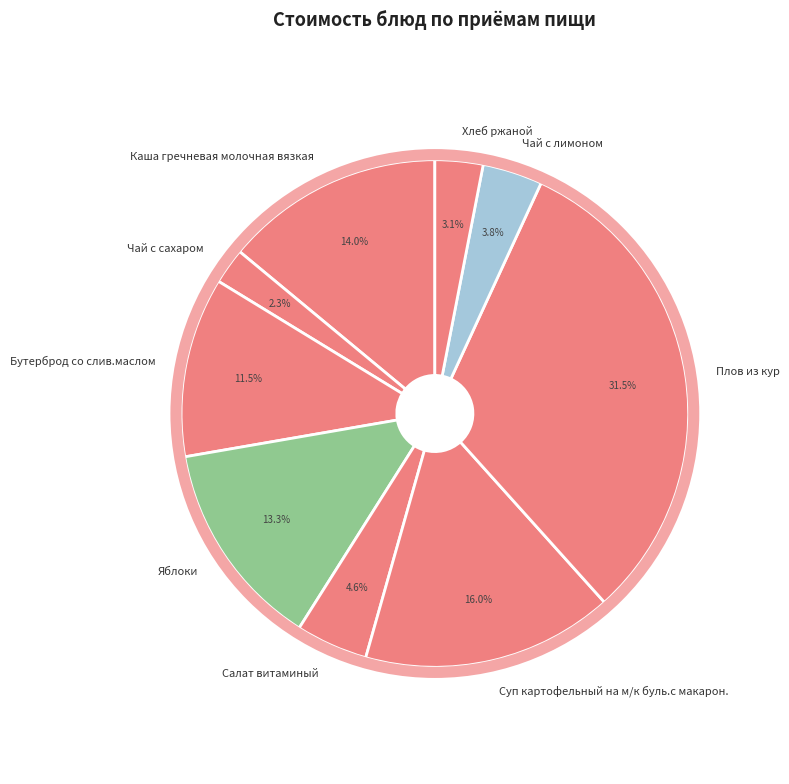

Between Чай с сахаром and Салат витаминый, which is larger?

Салат витаминый